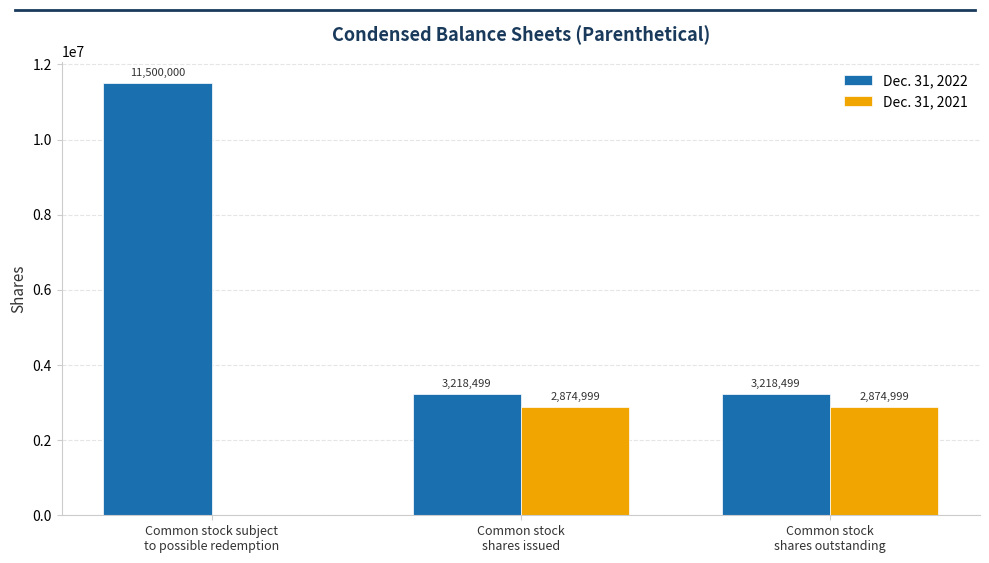

How many Dec. 31, 2021 values are between 0 and 2874999?

3